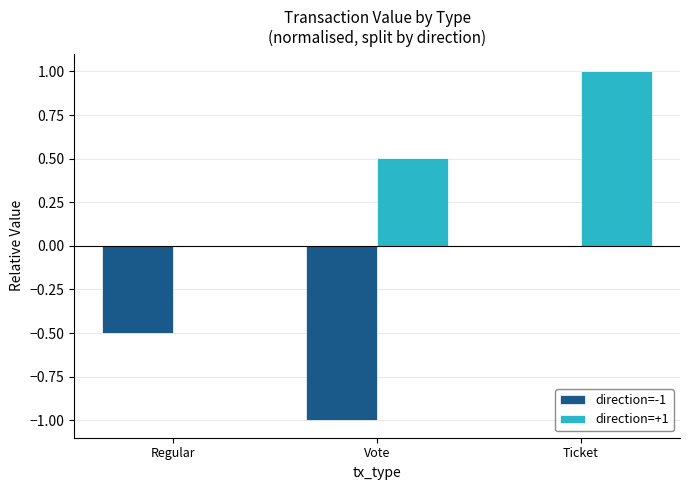

Between Vote and Ticket, which series saw the biggest shift?

direction=-1